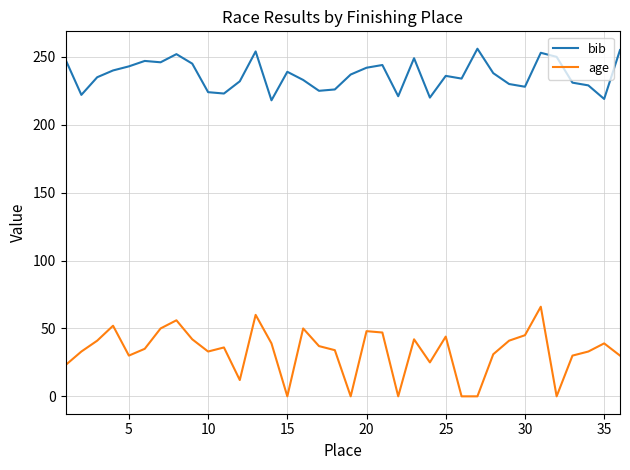

How many series are shown in this chart?

2